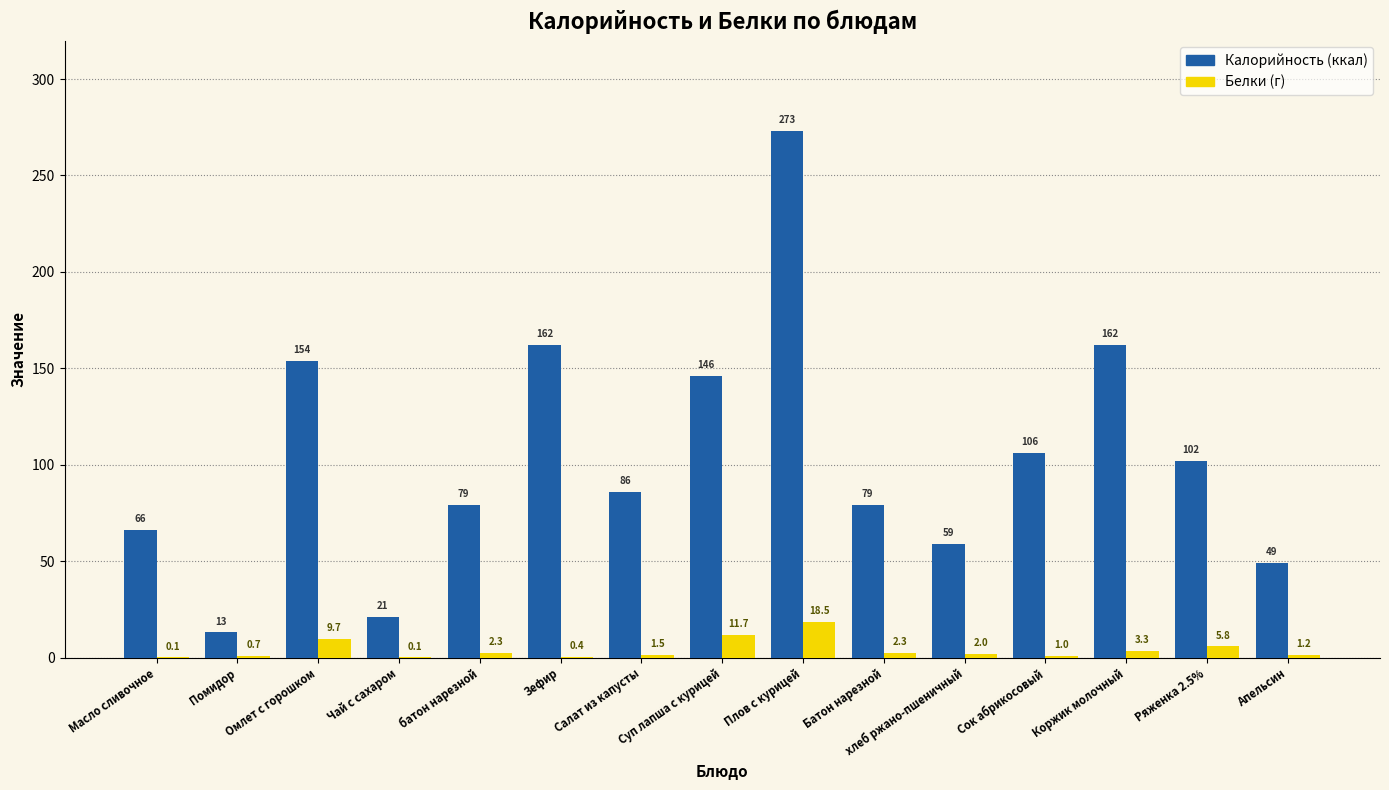

What is the total value across all series at Суп лапша с курицей?

157.7